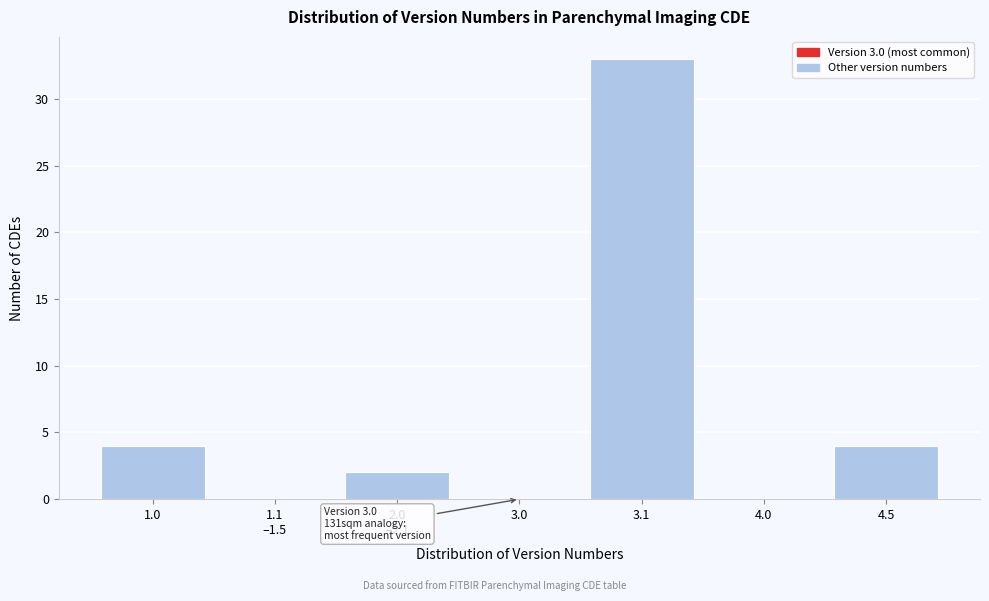

Is it true that the value at 4.0 is -17?

False